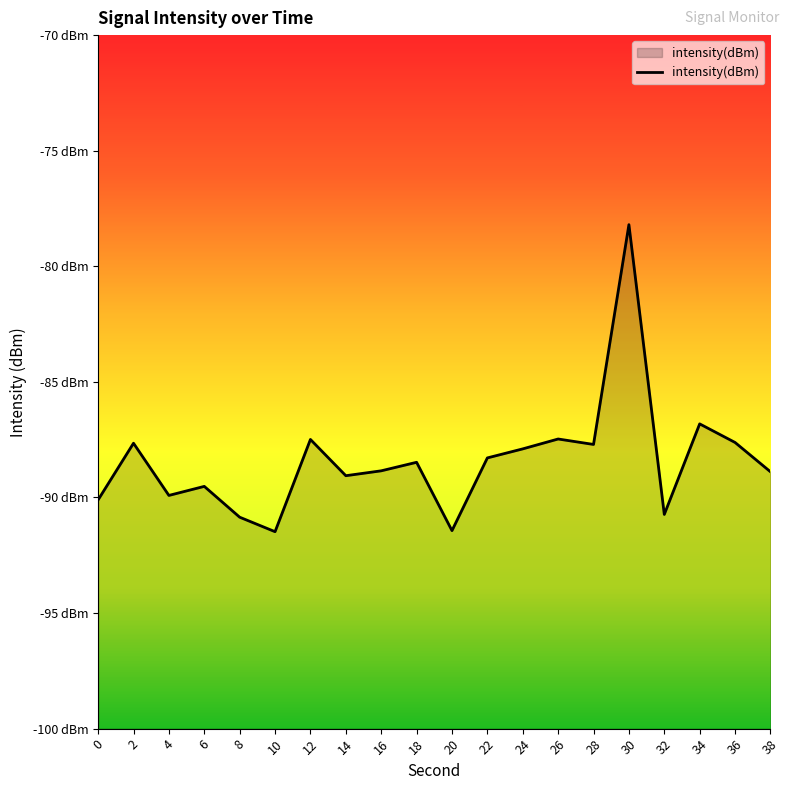

Reading left to right, list all the values displayed in this chart.

-90.1	-87.7	-89.9	-89.5	-90.9	-91.5	-87.5	-89.1	-88.8	-88.5	-91.4	-88.3	-87.9	-87.5	-87.7	-78.2	-90.7	-86.8	-87.6	-88.9